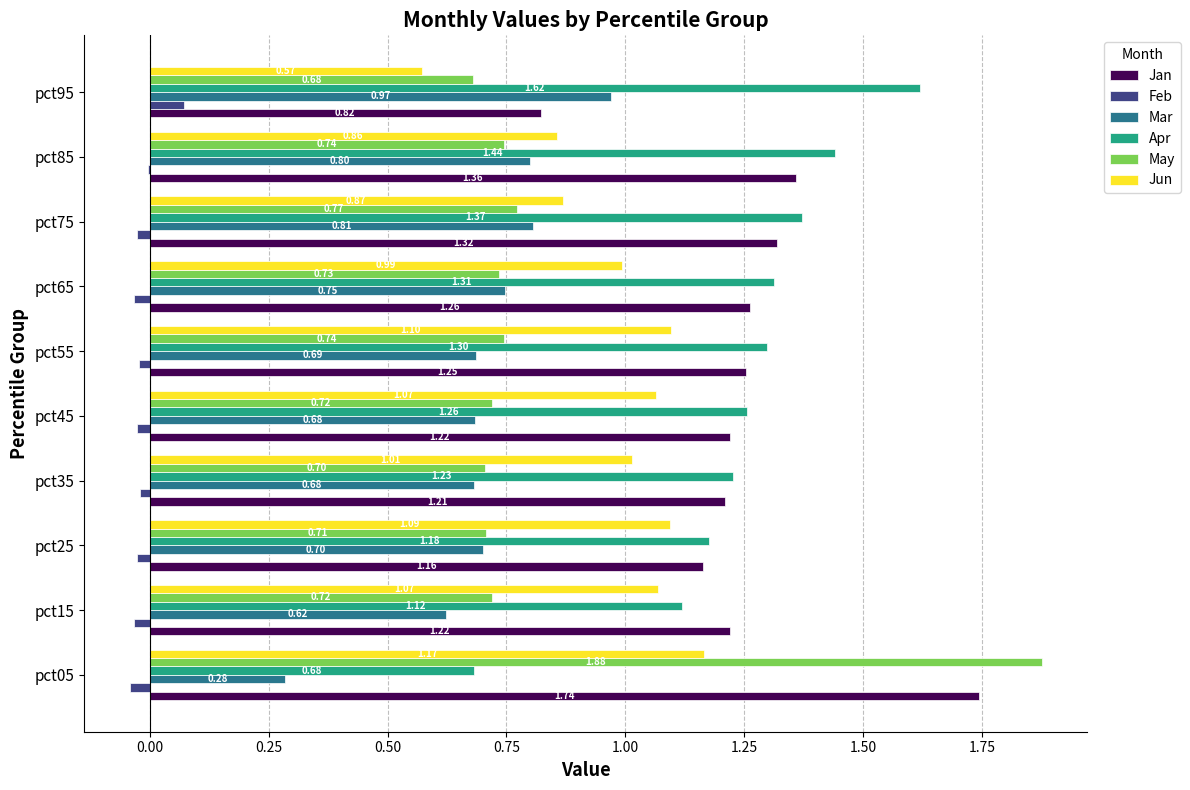

What are all the series names shown in the legend?

Jan, Feb, Mar, Apr, May, Jun